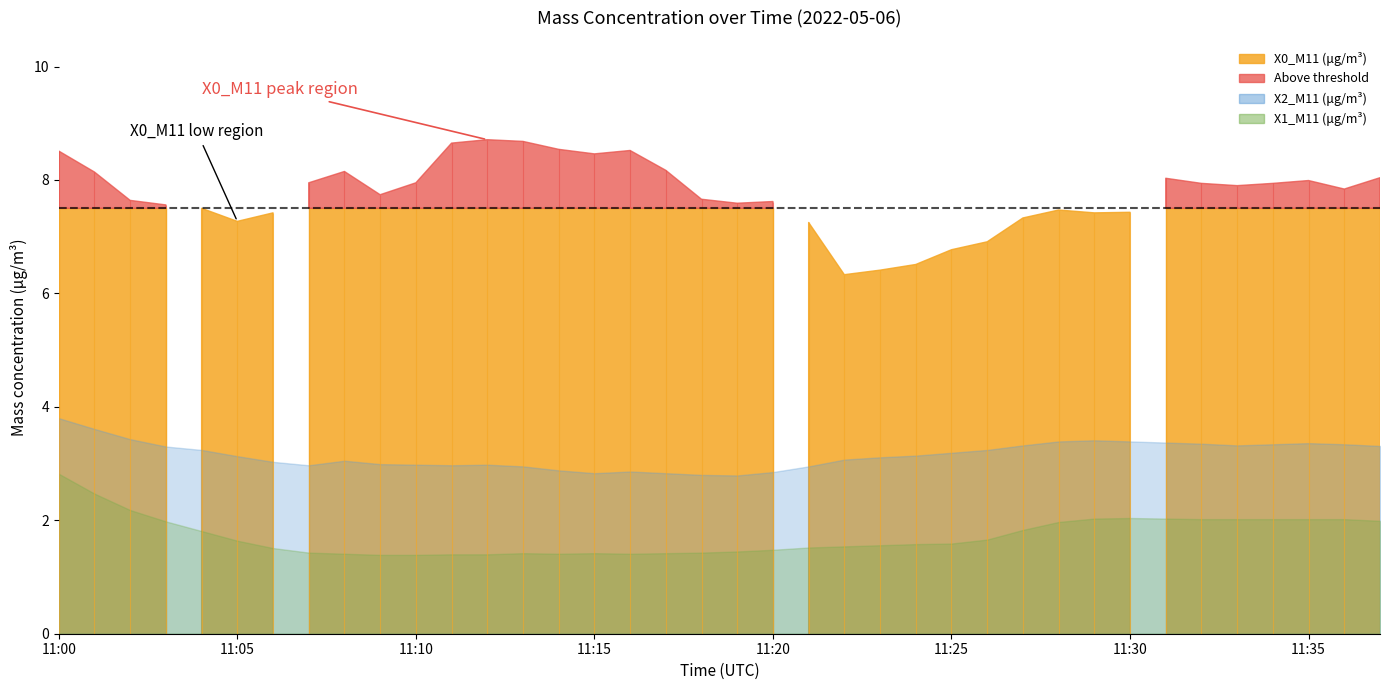

Where is X1_M11 (μg/m³) nearest to the value 2?

11:37